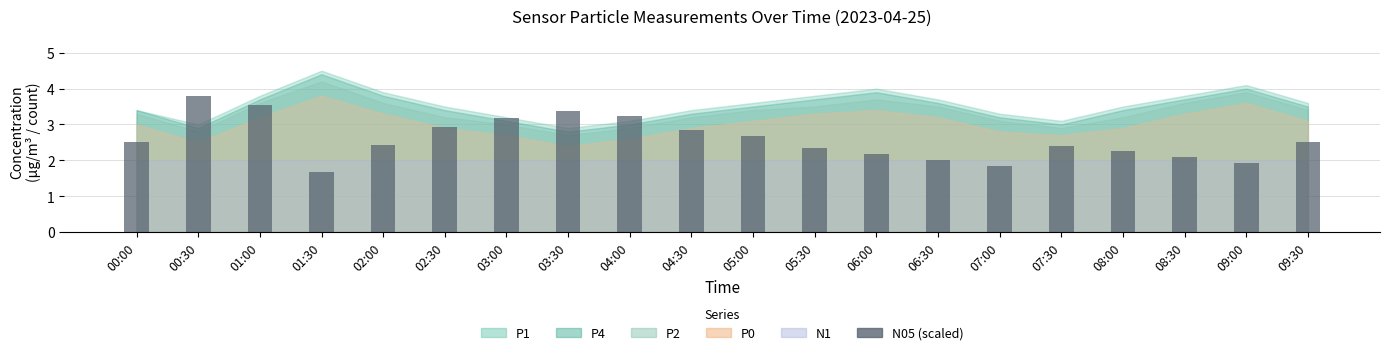

What position from the left is 08:30?

18